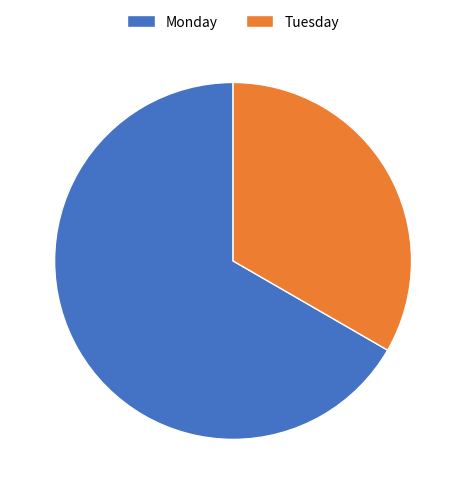

Is the sum of Monday and Tuesday greater than half?

Yes